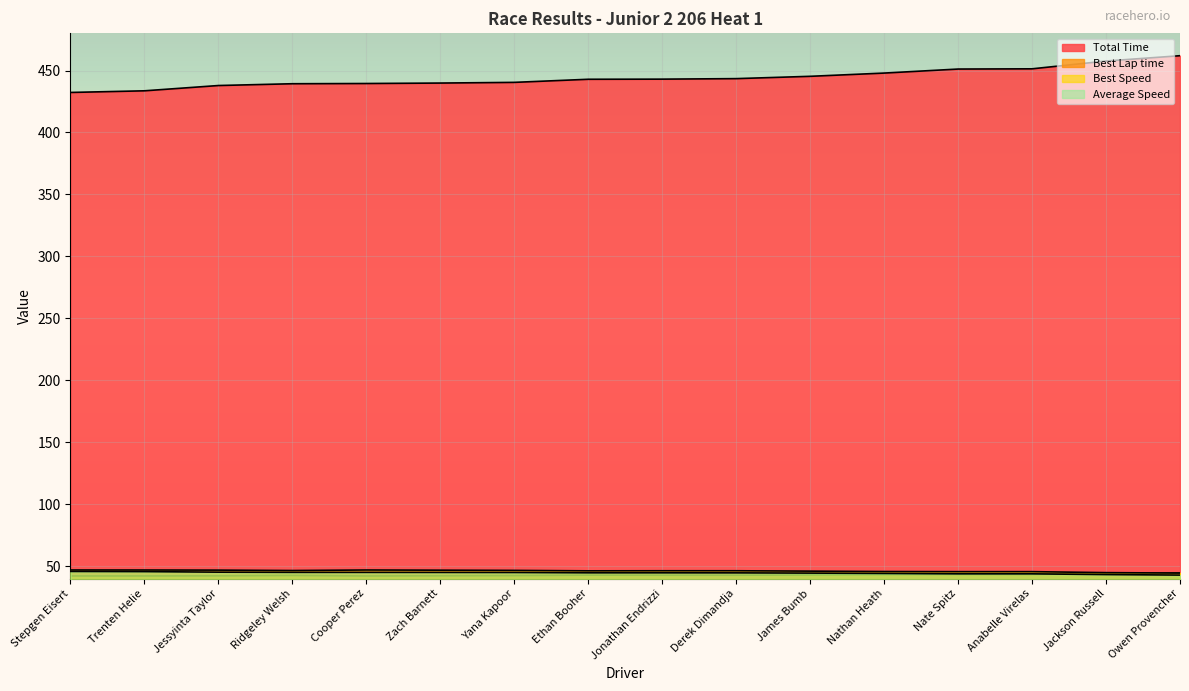

What value does the Total Time series have at Jonathan Endrizzi?

443.0